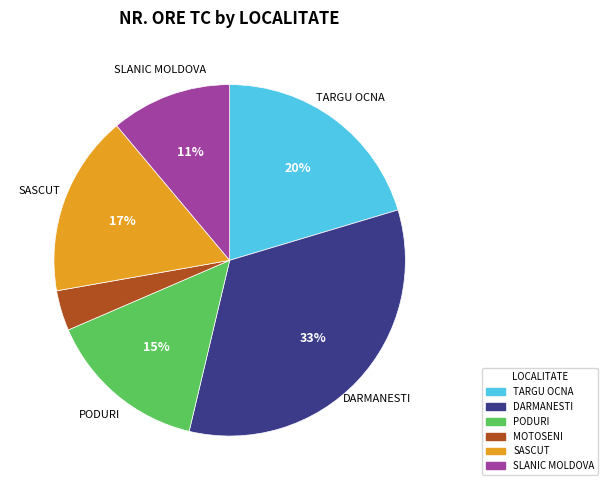

The DARMANESTI slice represents 19% of the pie. True or false?

False